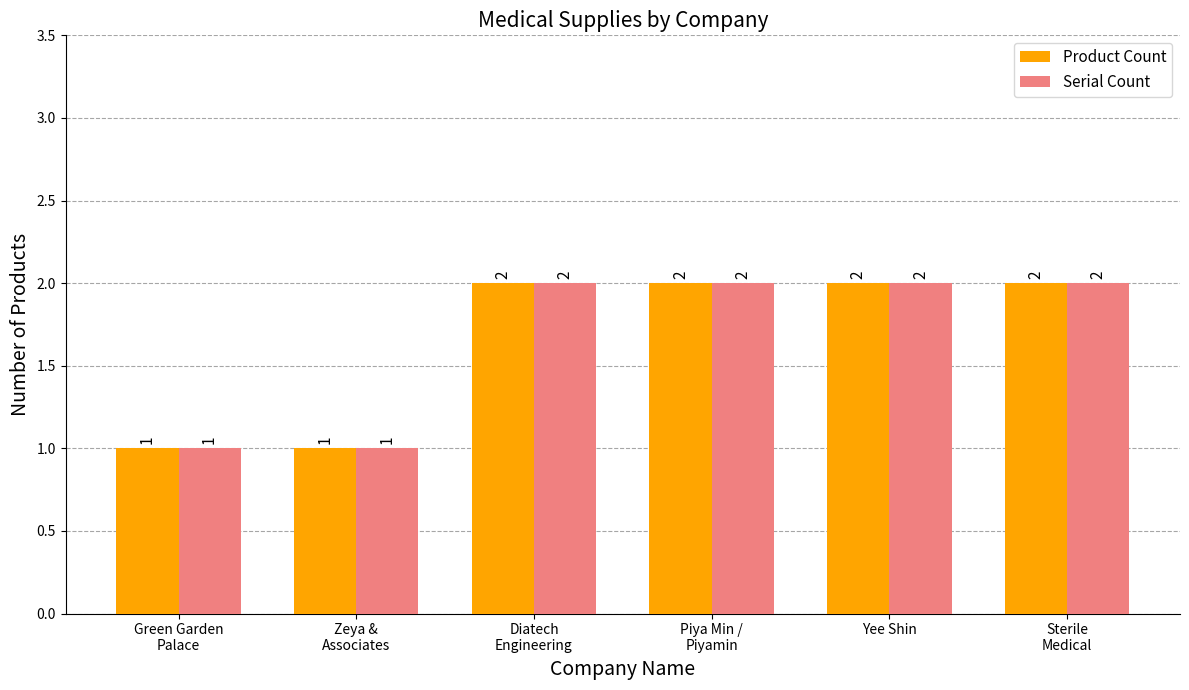

What is the greatest value displayed?

2